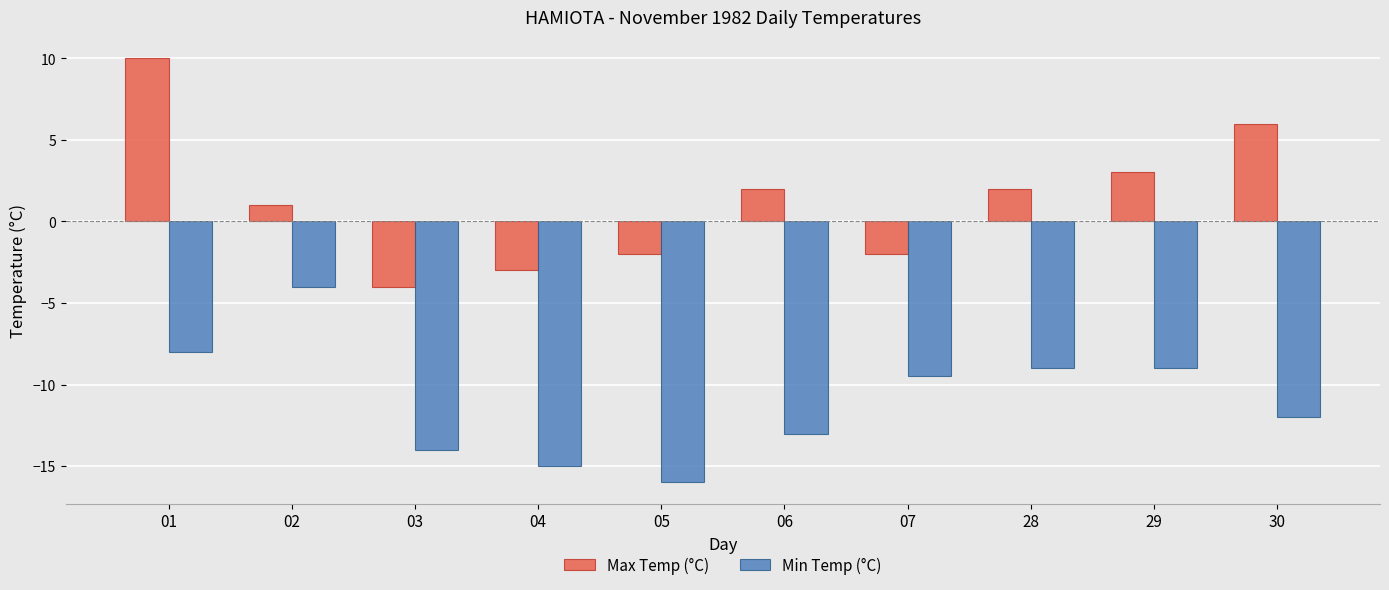

At 02, list the series in order from smallest to largest.

Min Temp (°C), Max Temp (°C)